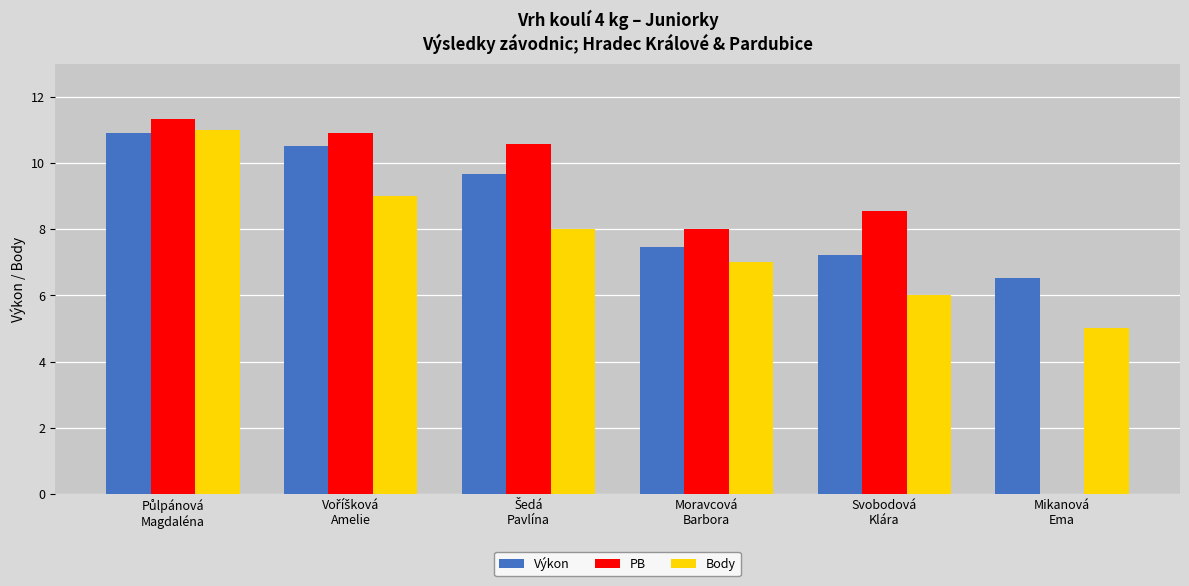

What is the maximum value for PB?

11.3